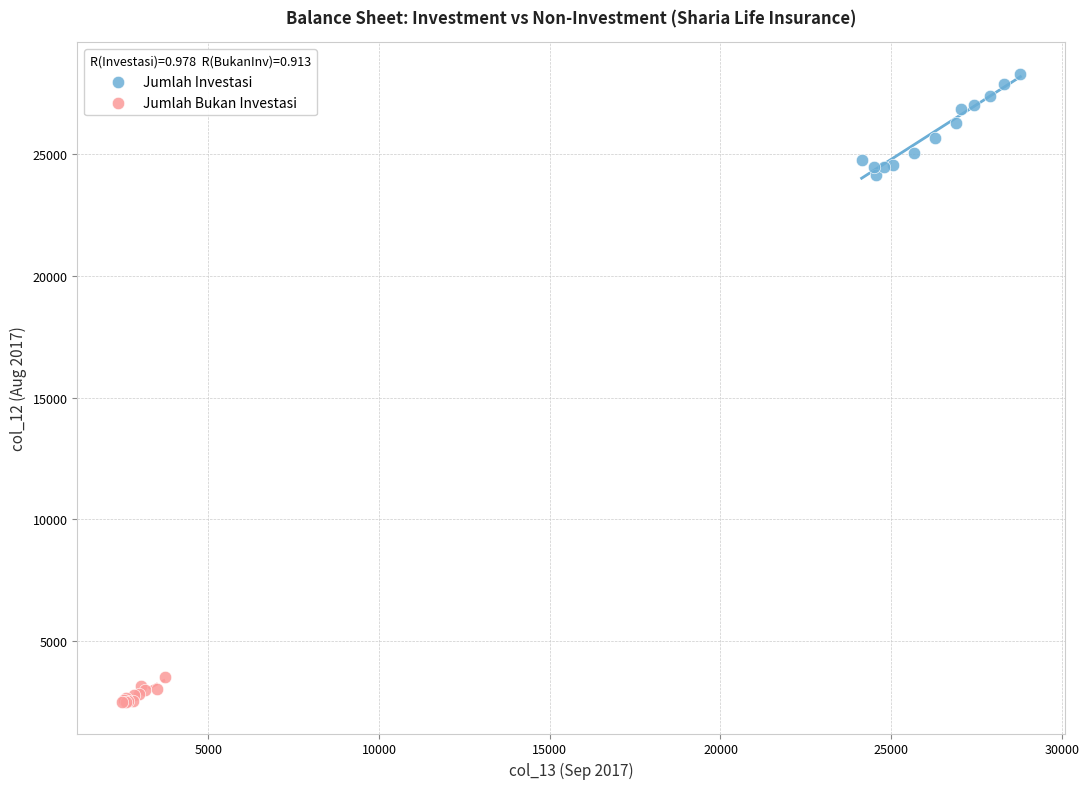

Which series has the largest Y range (max minus min)?

Jumlah Investasi